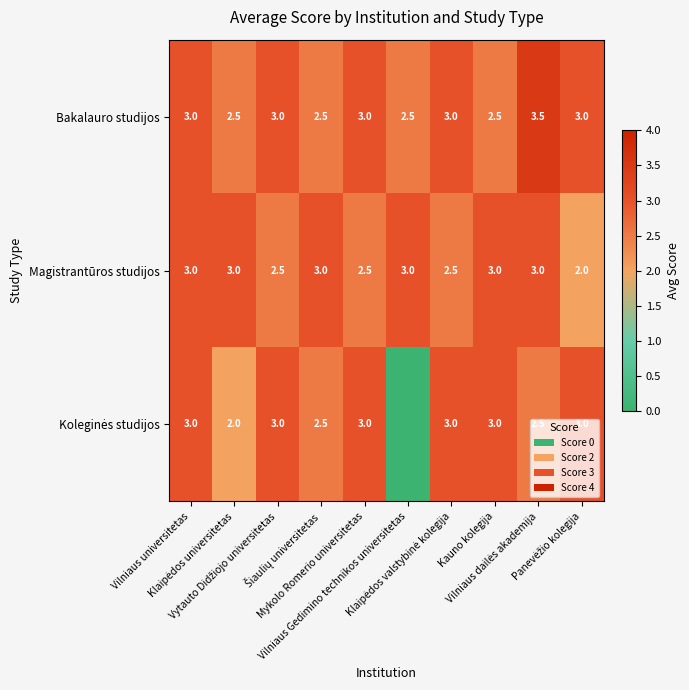

What is the sum of all Magistrantūros studijos values?

27.5